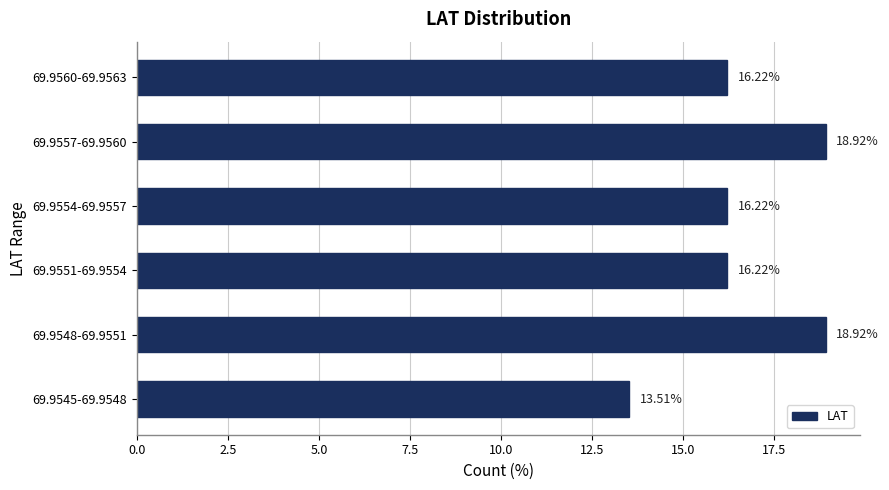

What is the sum of all values?

100.0